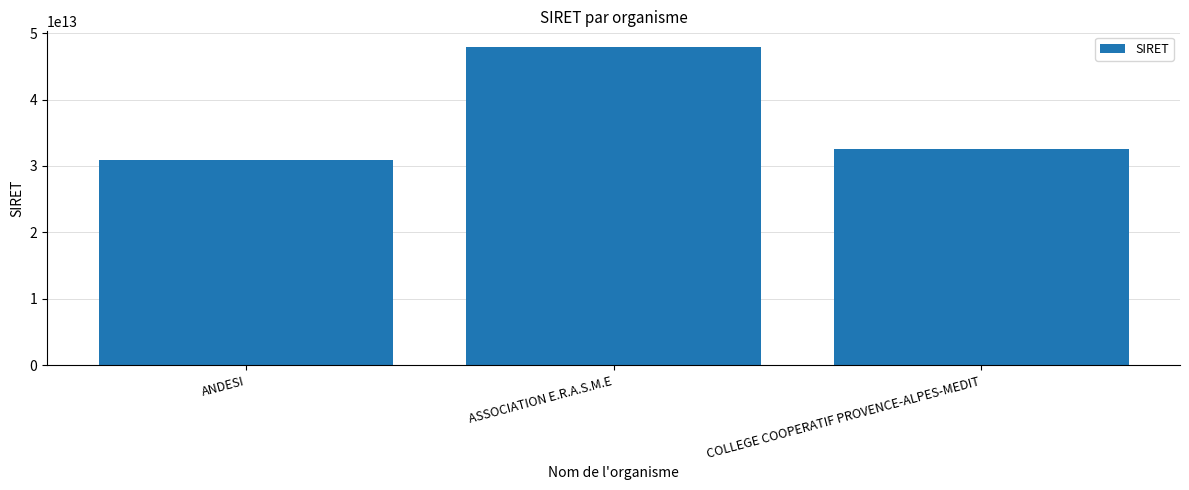

The chart shows a value of 32611521900056 at COLLEGE COOPERATIF PROVENCE-ALPES-MEDIT. True or false?

True